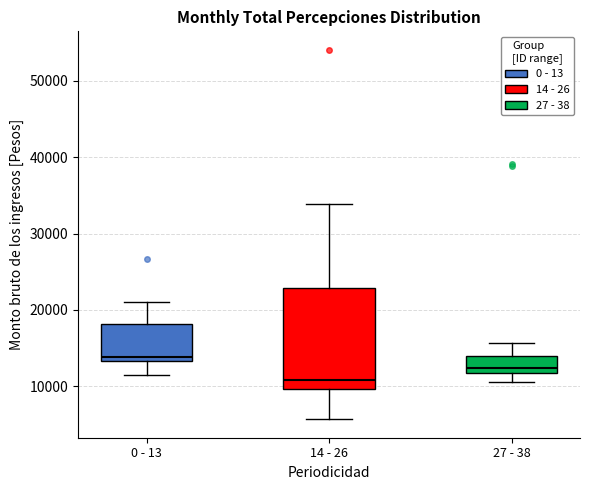

Comparing the boxes themselves (not the whiskers), which one is the tallest?

14 - 26